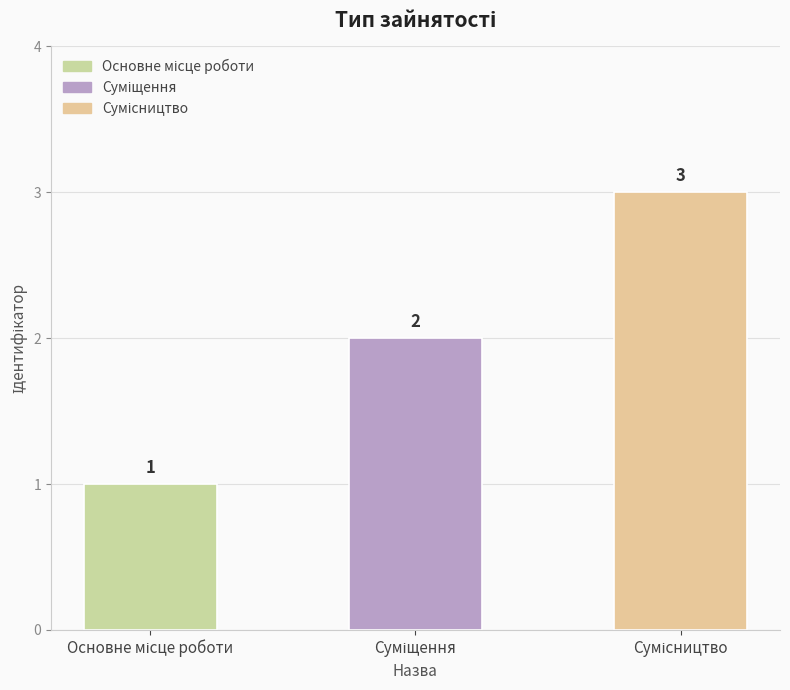

What is the greatest value displayed?

3